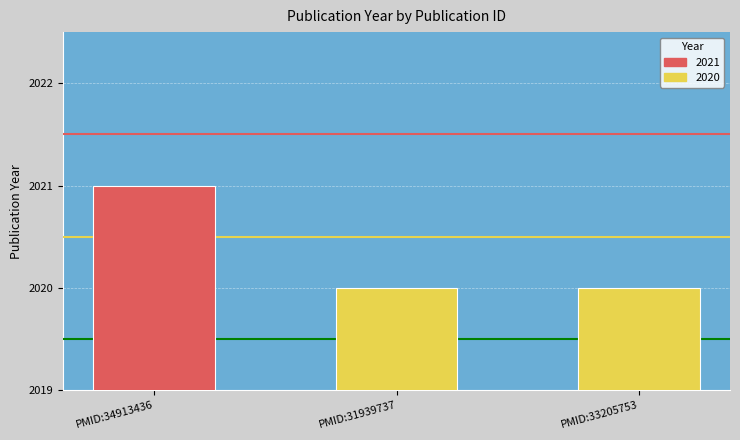

Reading right to left, what are all the values shown in this chart?

PMID:33205753=2020	PMID:31939737=2020	PMID:34913436=2021